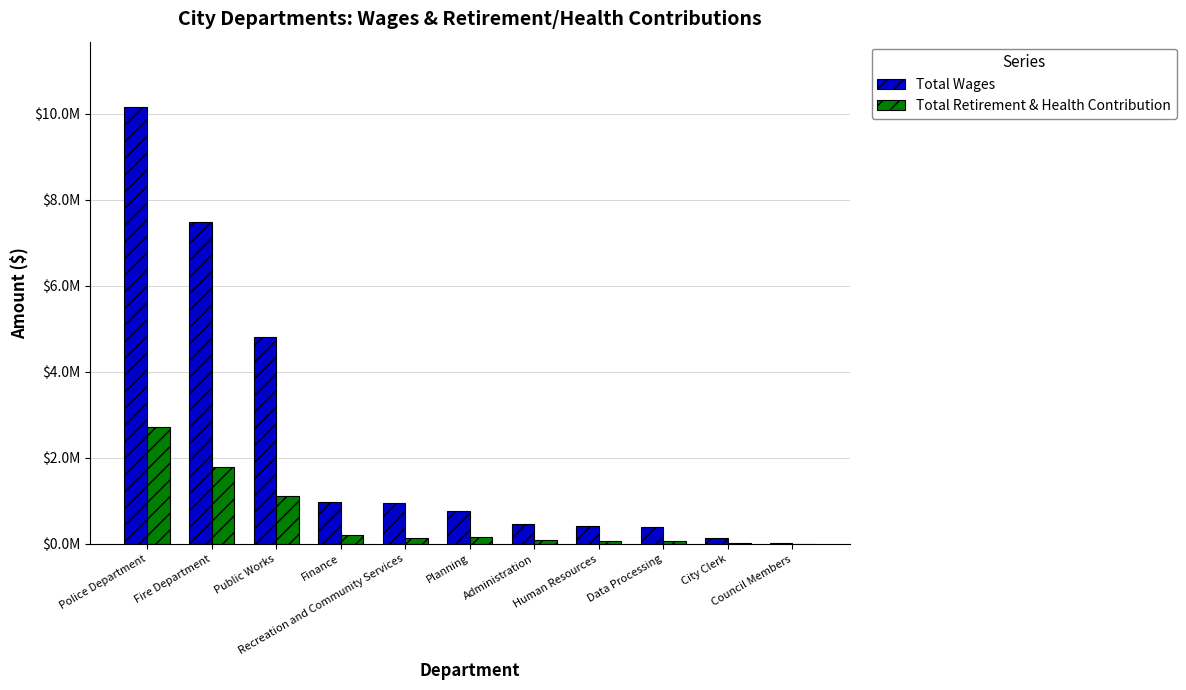

At how many categories does at least one series exceed 5018834?

2